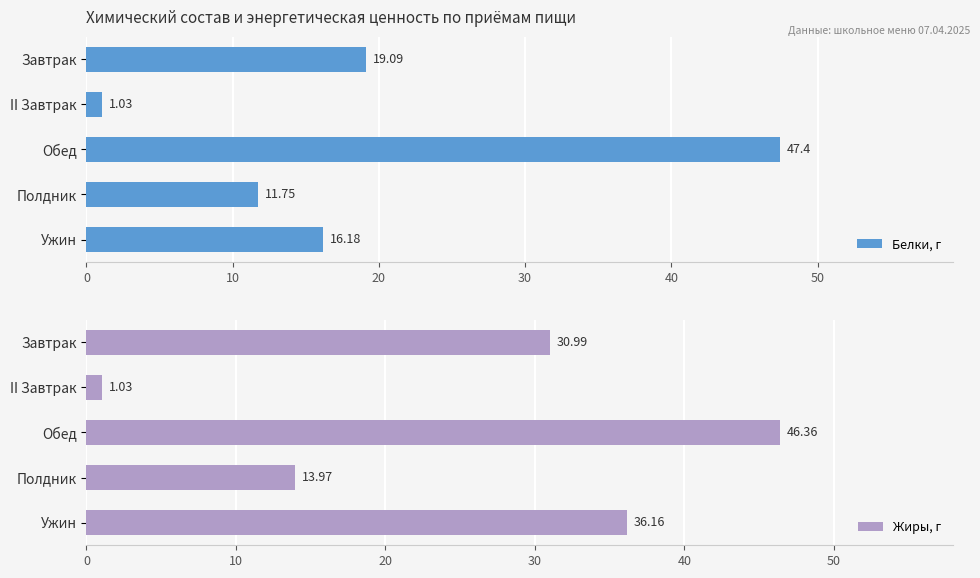

What is the sum of all Белки, г values?

95.5